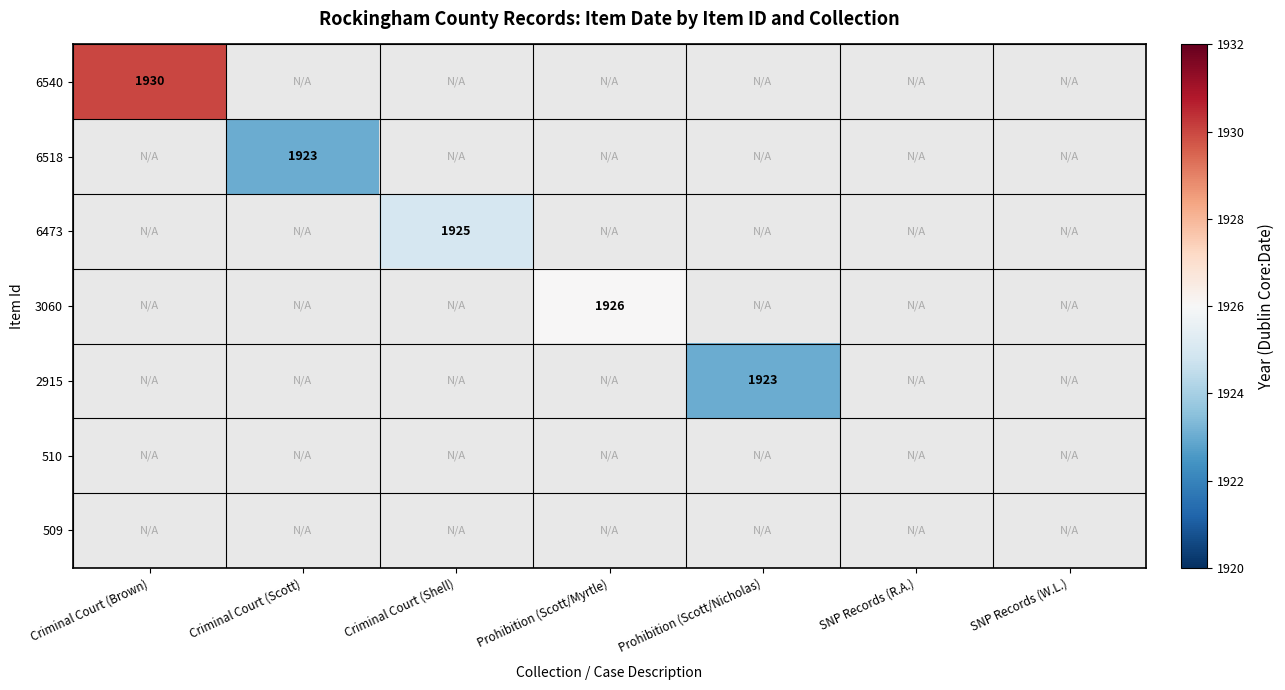

Is it true that 6518 equals 3056 at Criminal Court (Scott)?

False